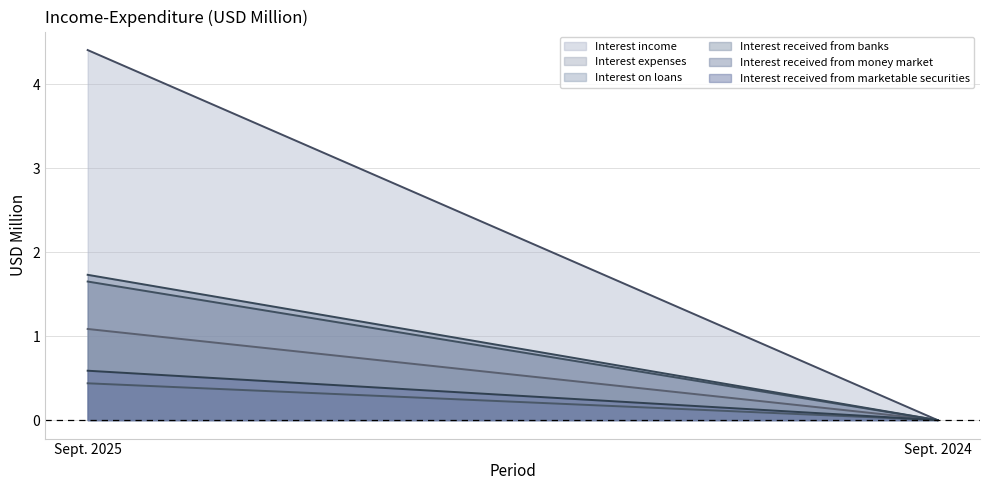

What is the average value of the Interest received from banks series?

0.8